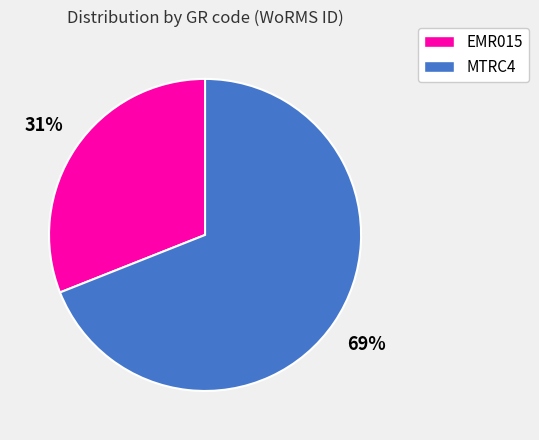

To the nearest percent, what is the difference between the largest and smallest slice percentages?

38%